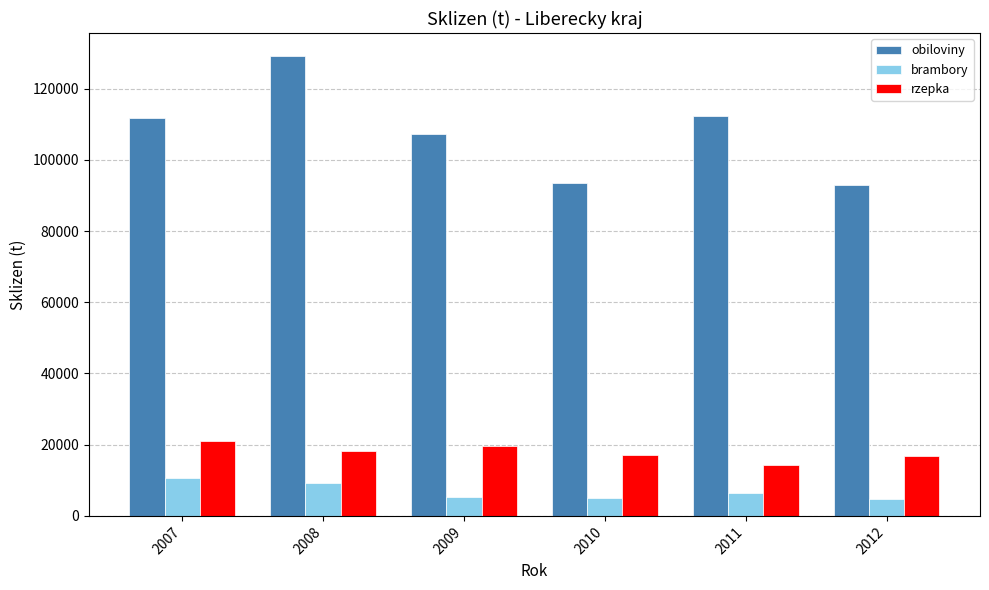

What is the smallest value displayed?

4774.0